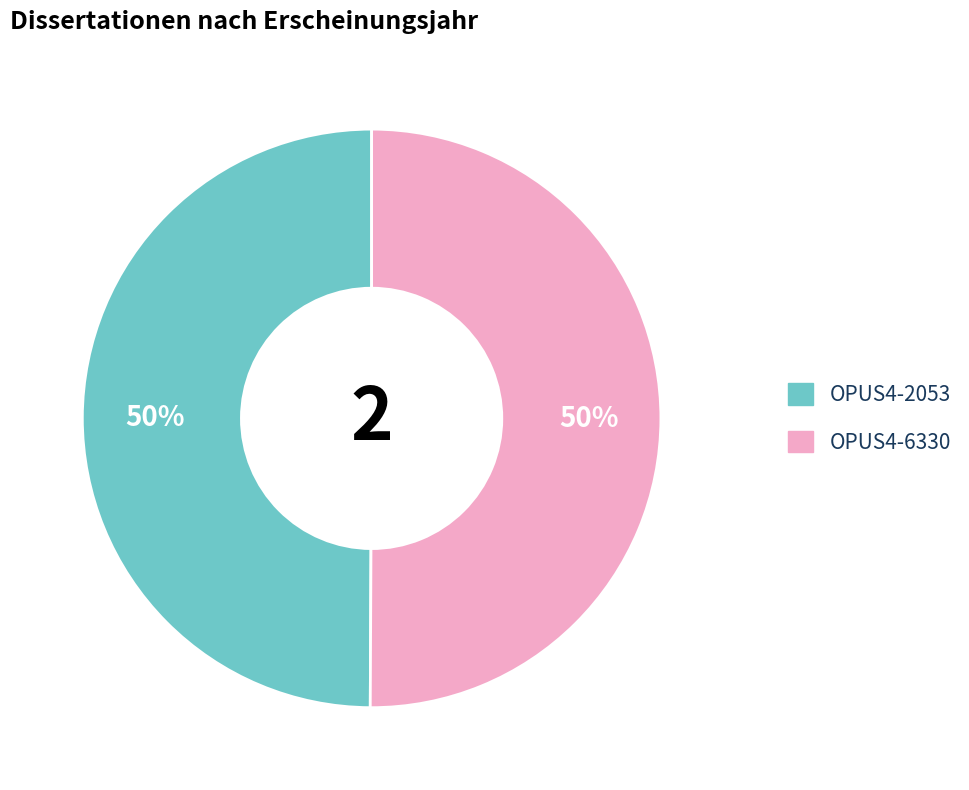

To the nearest percent, what portion does OPUS4-2053 represent?

50%